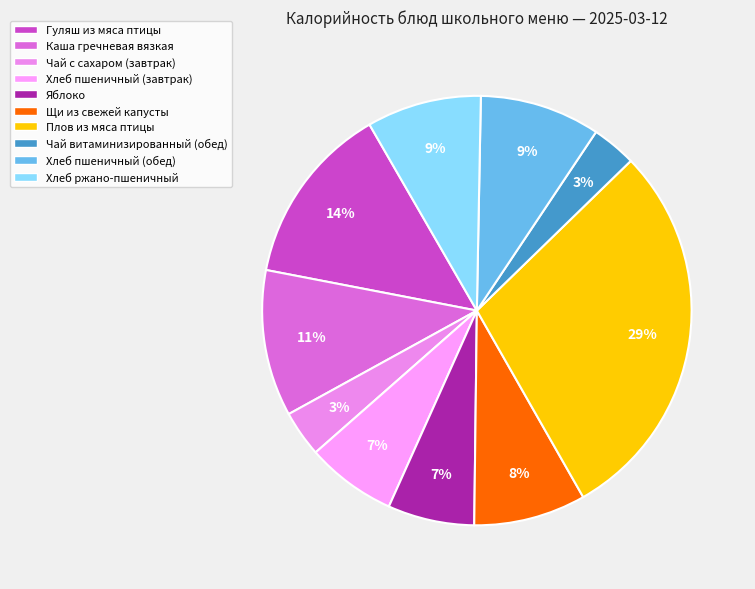

How many segments does this pie chart have?

10